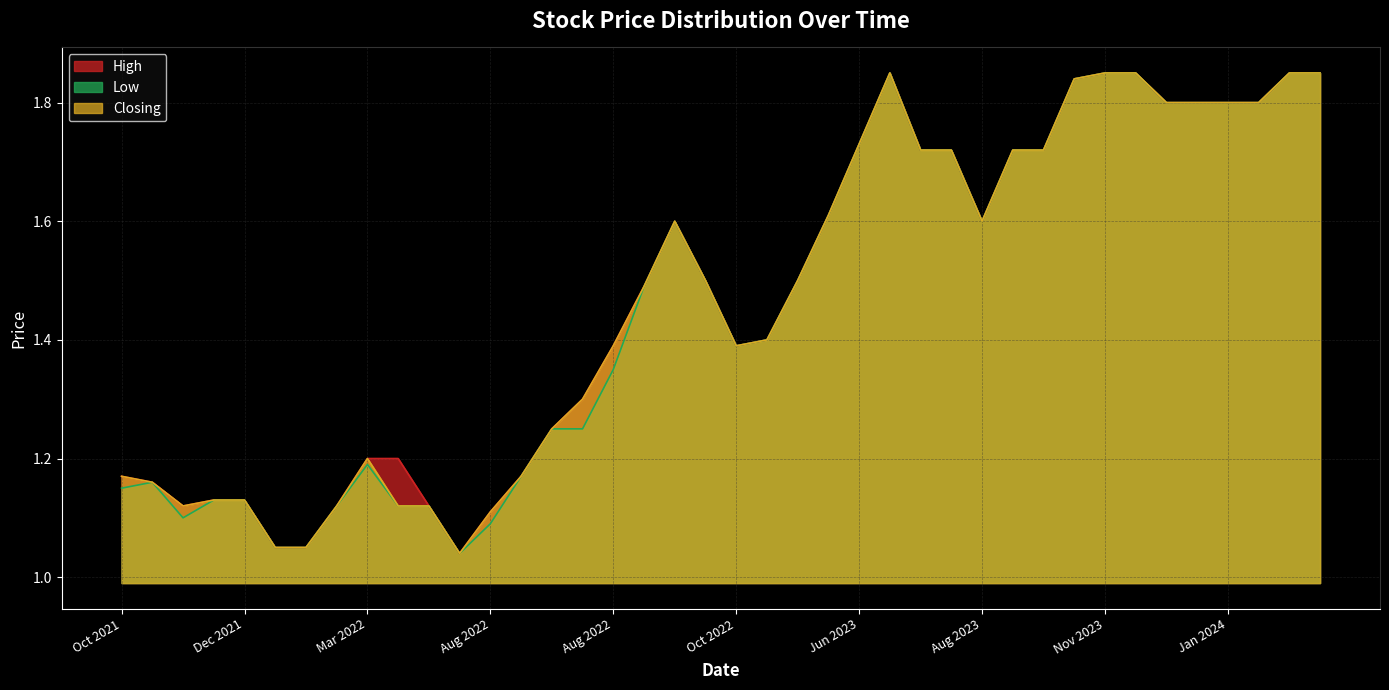

Reading left to right, what are all the values shown in this chart?

High: 27/03/2024=1.9	13/03/2024=1.9	05/03/2024=1.8	29/01/2024=1.8	16/01/2024=1.8	09/01/2024=1.8	12/12/2023=1.9	23/11/2023=1.9	21/11/2023=1.8	12/10/2023=1.7	11/09/2023=1.7	27/08/2023=1.6	10/08/2023=1.7	11/07/2023=1.7	07/06/2023=1.9	04/06/2023=1.7	23/05/2023=1.6	23/01/2023=1.5	11/10/2022=1.4	10/10/2022=1.4	21/09/2022=1.5	31/08/2022=1.6	28/08/2022=1.5	24/08/2022=1.4	22/08/2022=1.3	16/08/2022=1.2	14/08/2022=1.2	11/08/2022=1.1	22/06/2022=1.0	18/04/2022=1.1	20/03/2022=1.2	10/03/2022=1.2	17/02/2022=1.1	13/01/2022=1.1	10/01/2022=1.1	30/12/2021=1.1	20/12/2021=1.1	04/11/2021=1.1	26/10/2021=1.2	25/10/2021=1.2
Low: 27/03/2024=1.9	13/03/2024=1.9	05/03/2024=1.8	29/01/2024=1.8	16/01/2024=1.8	09/01/2024=1.8	12/12/2023=1.9	23/11/2023=1.9	21/11/2023=1.8	12/10/2023=1.7	11/09/2023=1.7	27/08/2023=1.6	10/08/2023=1.7	11/07/2023=1.7	07/06/2023=1.9	04/06/2023=1.7	23/05/2023=1.6	23/01/2023=1.5	11/10/2022=1.4	10/10/2022=1.4	21/09/2022=1.5	31/08/2022=1.6	28/08/2022=1.5	24/08/2022=1.4	22/08/2022=1.2	16/08/2022=1.2	14/08/2022=1.2	11/08/2022=1.1	22/06/2022=1.0	18/04/2022=1.1	20/03/2022=1.1	10/03/2022=1.2	17/02/2022=1.1	13/01/2022=1.1	10/01/2022=1.1	30/12/2021=1.1	20/12/2021=1.1	04/11/2021=1.1	26/10/2021=1.2	25/10/2021=1.1
Closing: 27/03/2024=1.9	13/03/2024=1.9	05/03/2024=1.8	29/01/2024=1.8	16/01/2024=1.8	09/01/2024=1.8	12/12/2023=1.9	23/11/2023=1.9	21/11/2023=1.8	12/10/2023=1.7	11/09/2023=1.7	27/08/2023=1.6	10/08/2023=1.7	11/07/2023=1.7	07/06/2023=1.9	04/06/2023=1.7	23/05/2023=1.6	23/01/2023=1.5	11/10/2022=1.4	10/10/2022=1.4	21/09/2022=1.5	31/08/2022=1.6	28/08/2022=1.5	24/08/2022=1.4	22/08/2022=1.3	16/08/2022=1.2	14/08/2022=1.2	11/08/2022=1.1	22/06/2022=1.0	18/04/2022=1.1	20/03/2022=1.1	10/03/2022=1.2	17/02/2022=1.1	13/01/2022=1.1	10/01/2022=1.1	30/12/2021=1.1	20/12/2021=1.1	04/11/2021=1.1	26/10/2021=1.2	25/10/2021=1.2